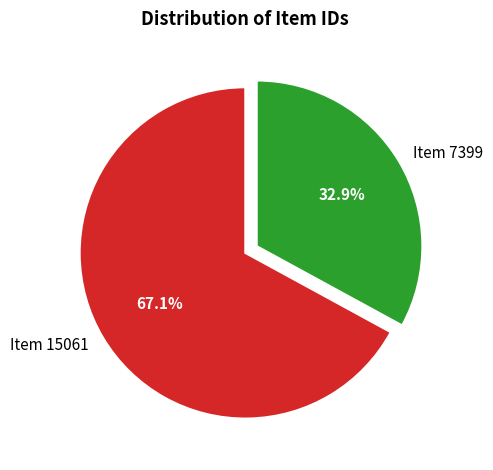

What percentage do Item 7399 and Item 15061 together represent?

100.0%